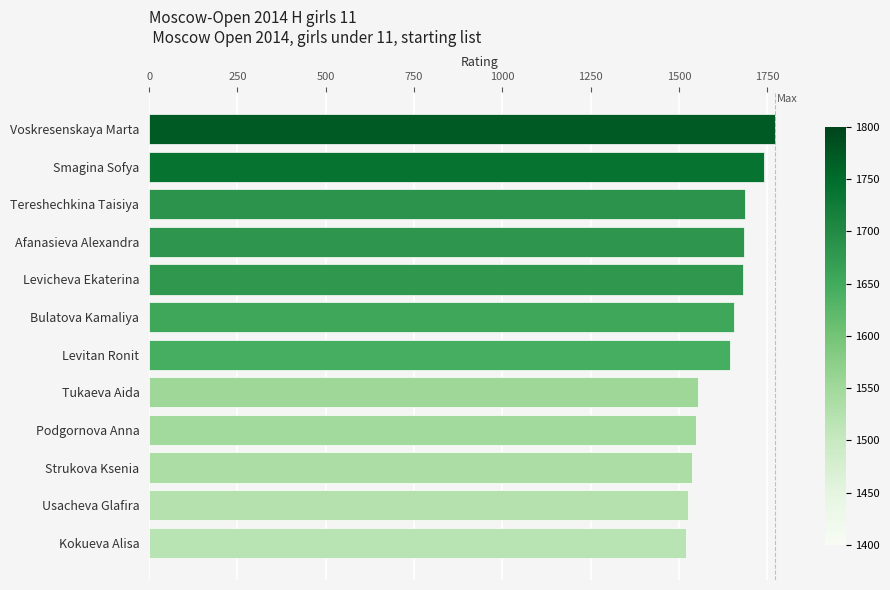

What is the label of the 7th bar from the top?

Levitan Ronit